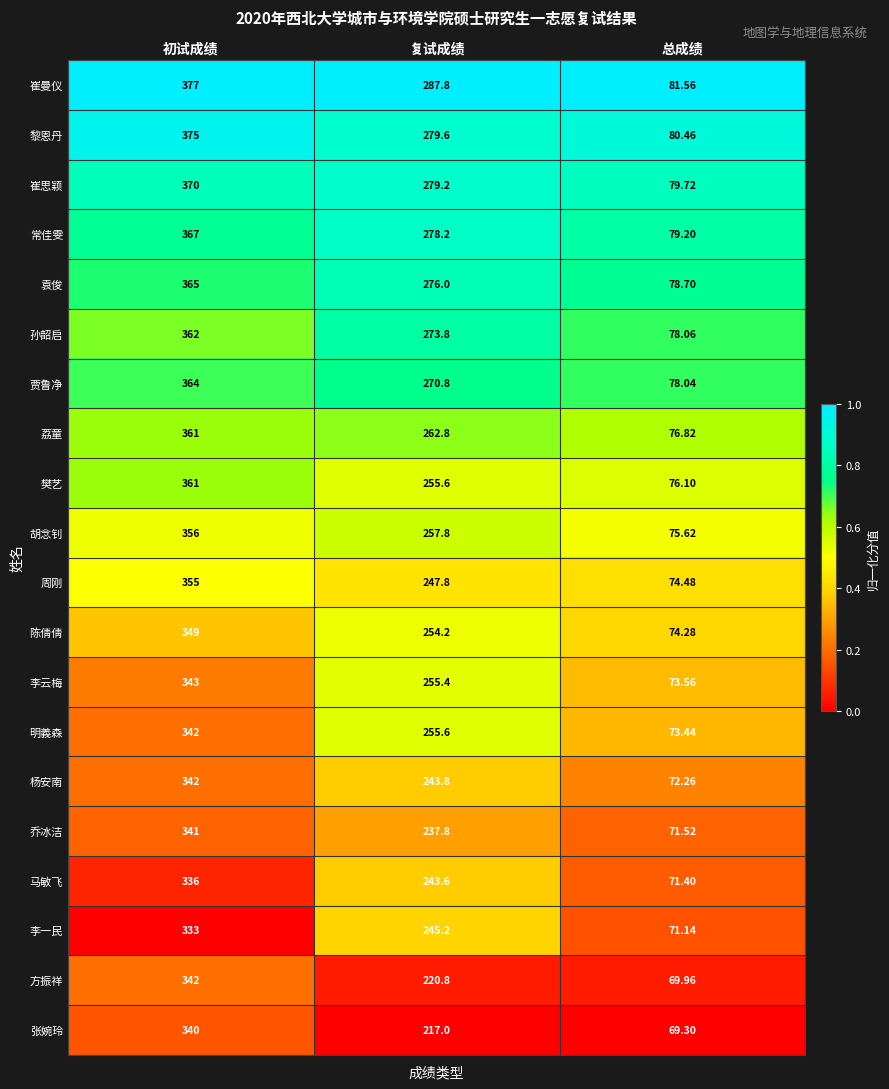

At which label does 方振祥 reach its minimum?

总成绩